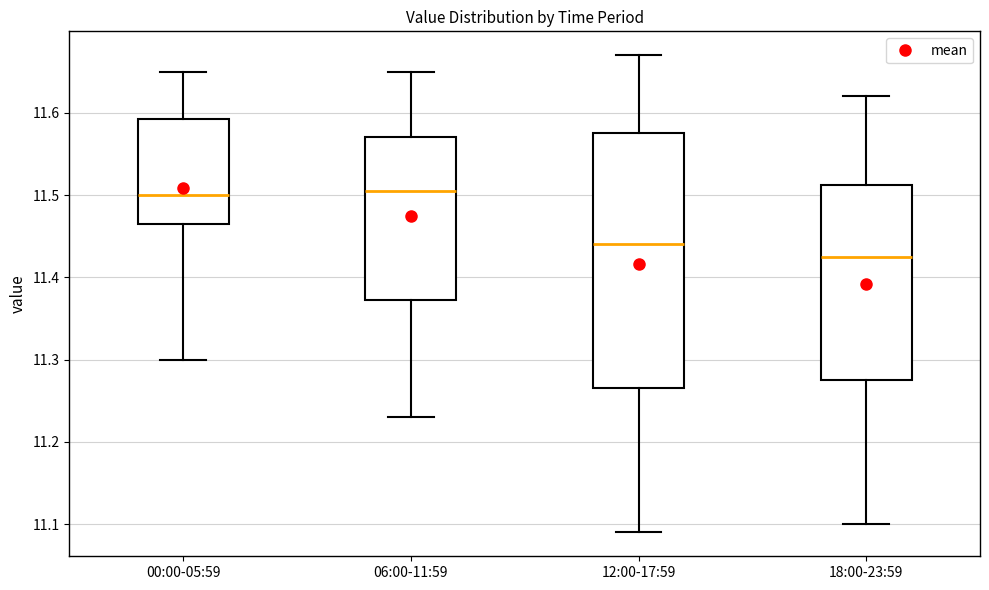

Reading left to right, read every box against the y-axis: the position of its median line, the range the box covers, and the ends of its whiskers. The values are not printed on the chart, so give them approximately, as read against the axis.

00:00-05:59: median 11.50, box 11.47 to 11.59, whiskers 11.30 to 11.65
06:00-11:59: median 11.51, box 11.37 to 11.57, whiskers 11.23 to 11.65
12:00-17:59: median 11.44, box 11.27 to 11.58, whiskers 11.09 to 11.67
18:00-23:59: median 11.43, box 11.28 to 11.51, whiskers 11.10 to 11.62